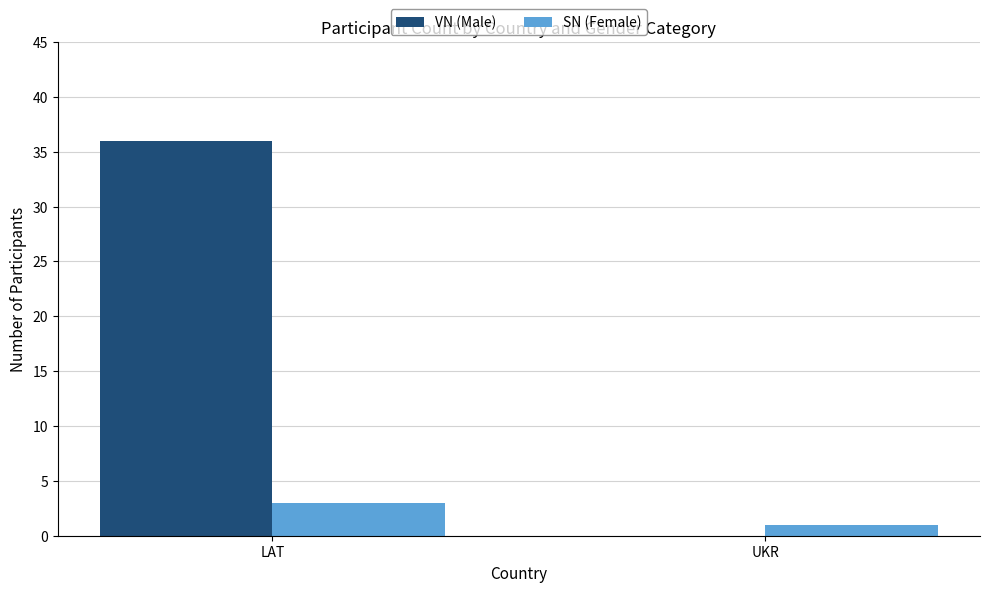

Reading left to right, extract all data points from this chart.

VN (Male): 36	0
SN (Female): 3	1